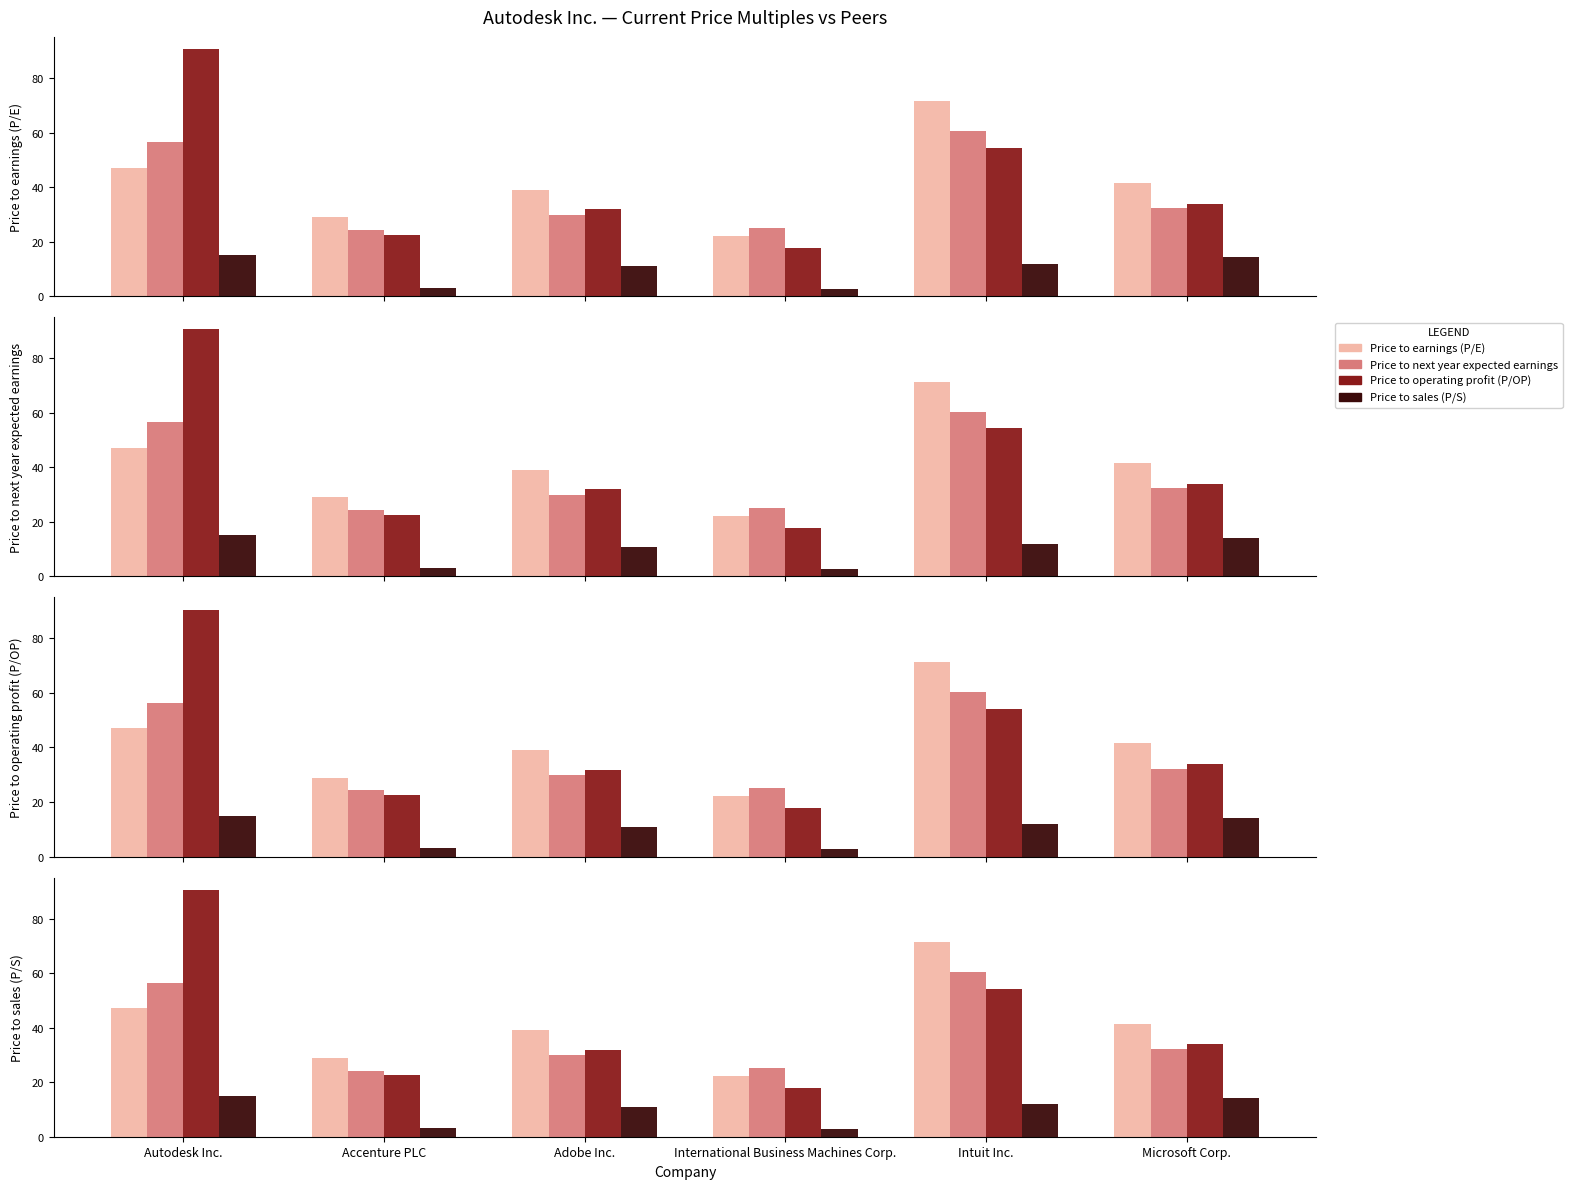

What is the label of the 6th bar from the left?

Microsoft Corp.